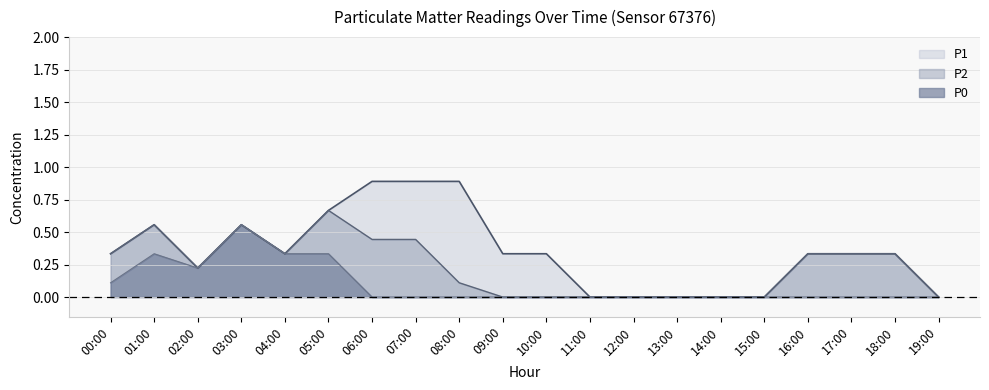

The P2 series shows 0.0 at 13:00. True or false?

True